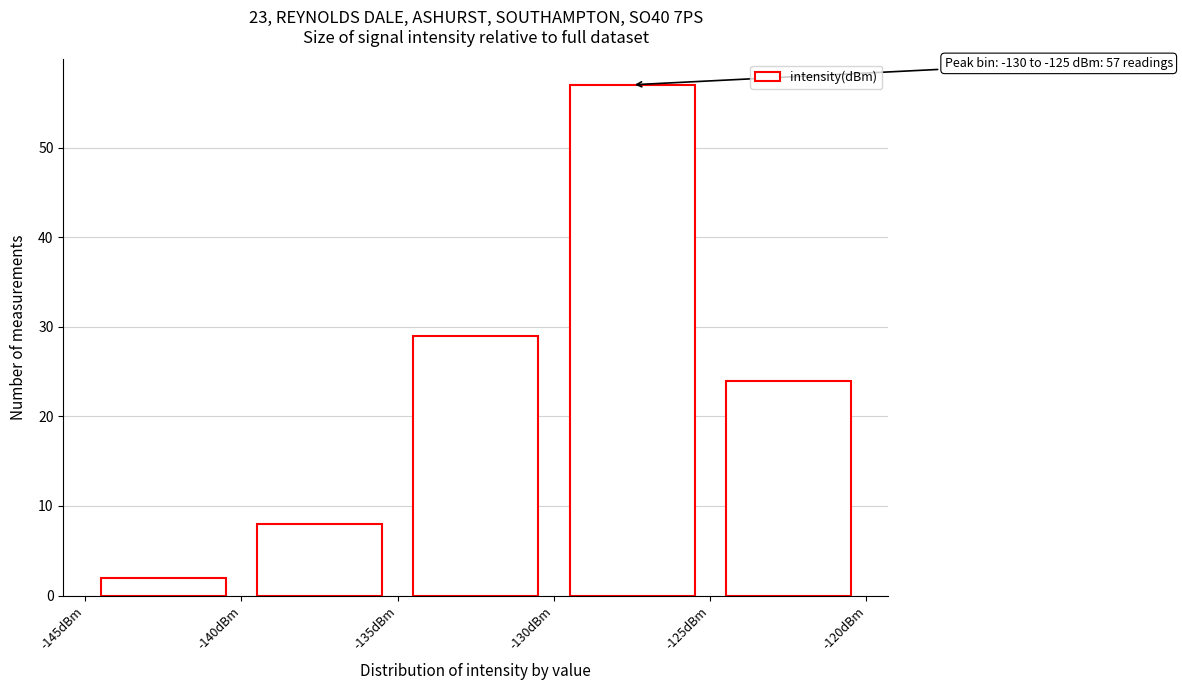

Which range on the x-axis has the tallest bar?

-130 to -125